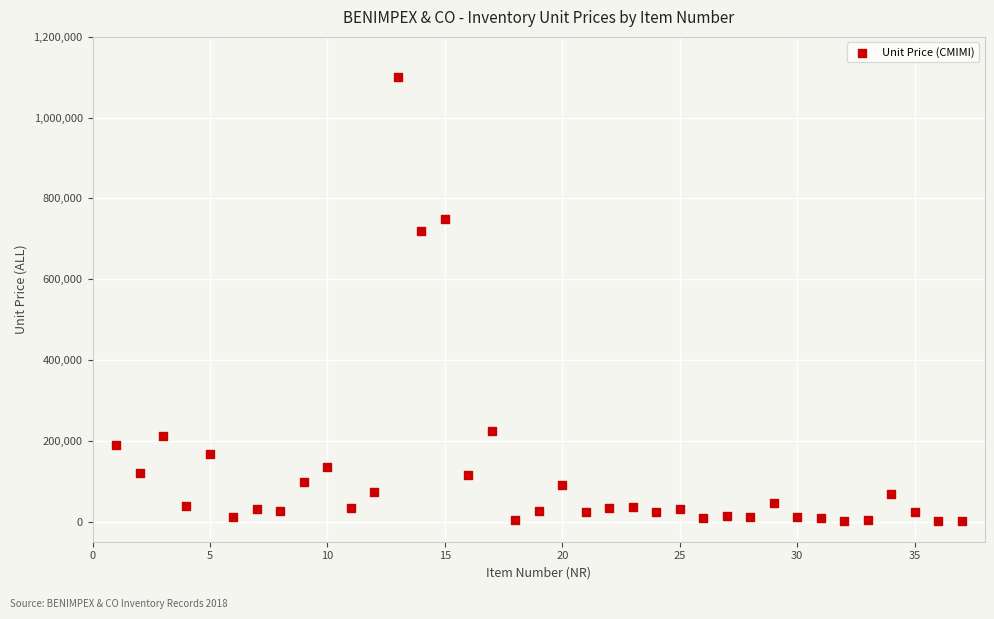

What Y value in the scatter plot is closest to 550125?

720000.0